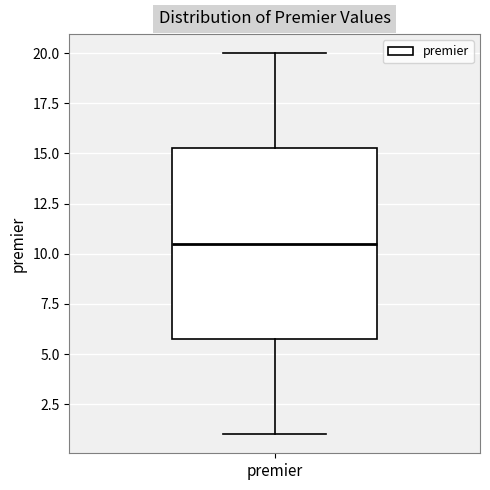

Transcribe this box plot: give where the median line is, the range the box spans, and where the two whiskers end, as read against the y-axis. The values are not printed on the chart, so give them approximately, as read against the axis.

median 10.5, box 6.0 to 15.5, whiskers 1.0 to 20.0